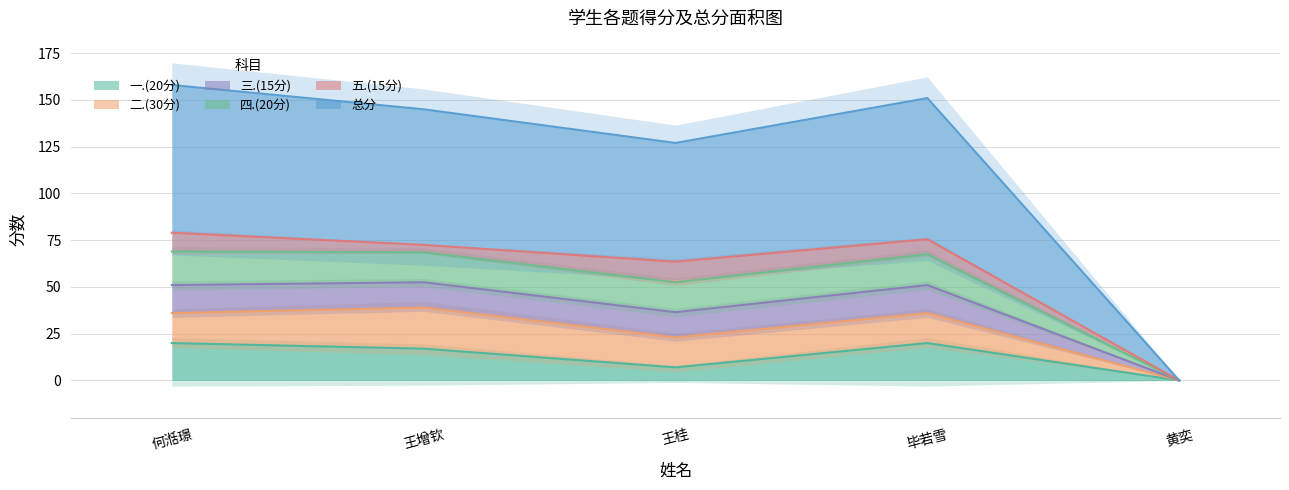

Does the chart have visible grid lines?

Yes